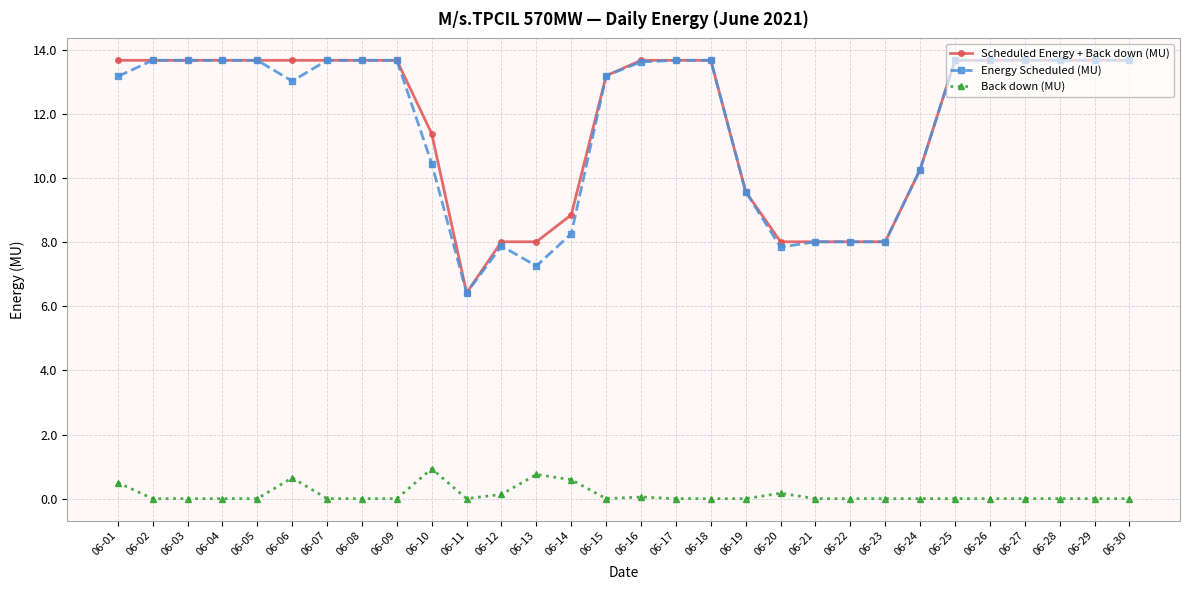

What is the spread (max minus min) of values at 06-22?

8.0